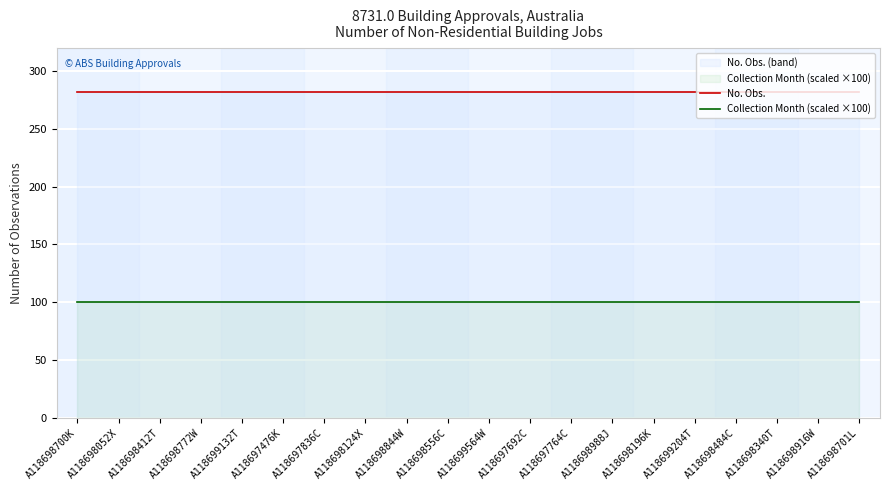

True or false: No. Obs. and Collection Month (scaled ×100) cross at least once.

False